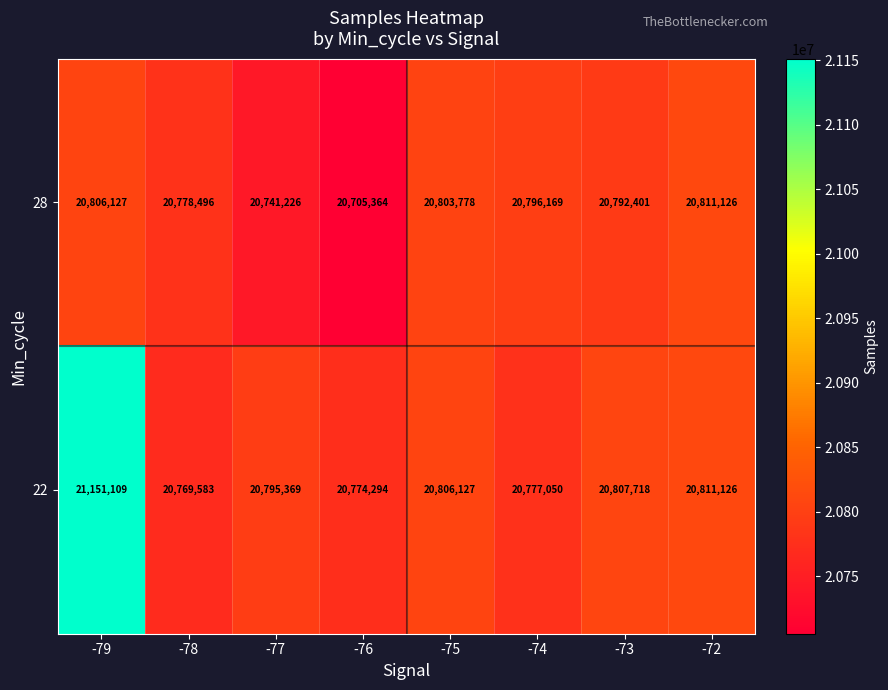

Reading left to right, list all the values displayed in this chart.

28: 20806127	20778496	20741226	20705364	20803778	20796169	20792401	20811126
22: 21151109	20769583	20795369	20774294	20806127	20777050	20807718	20811126